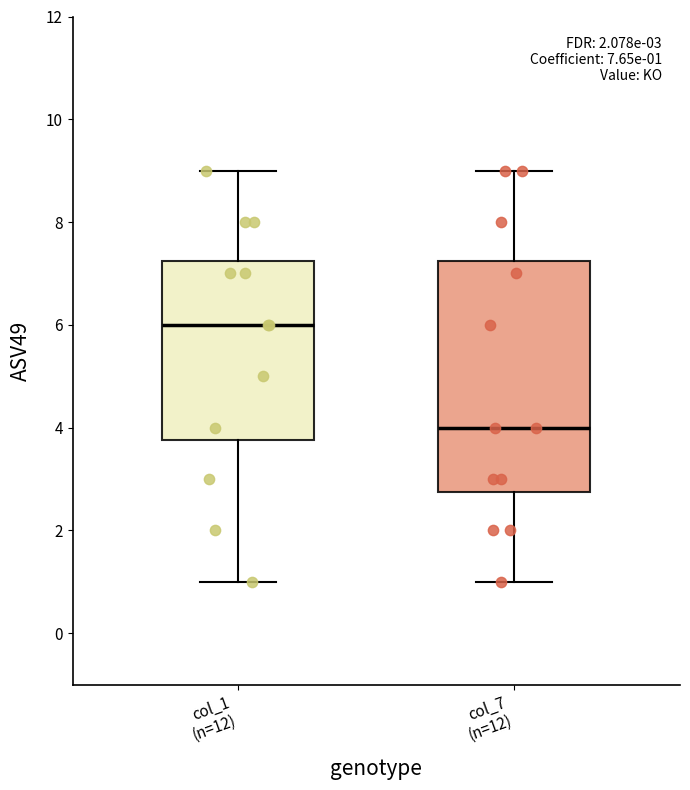

Which box has the highest median line?

col_1 (n=12)